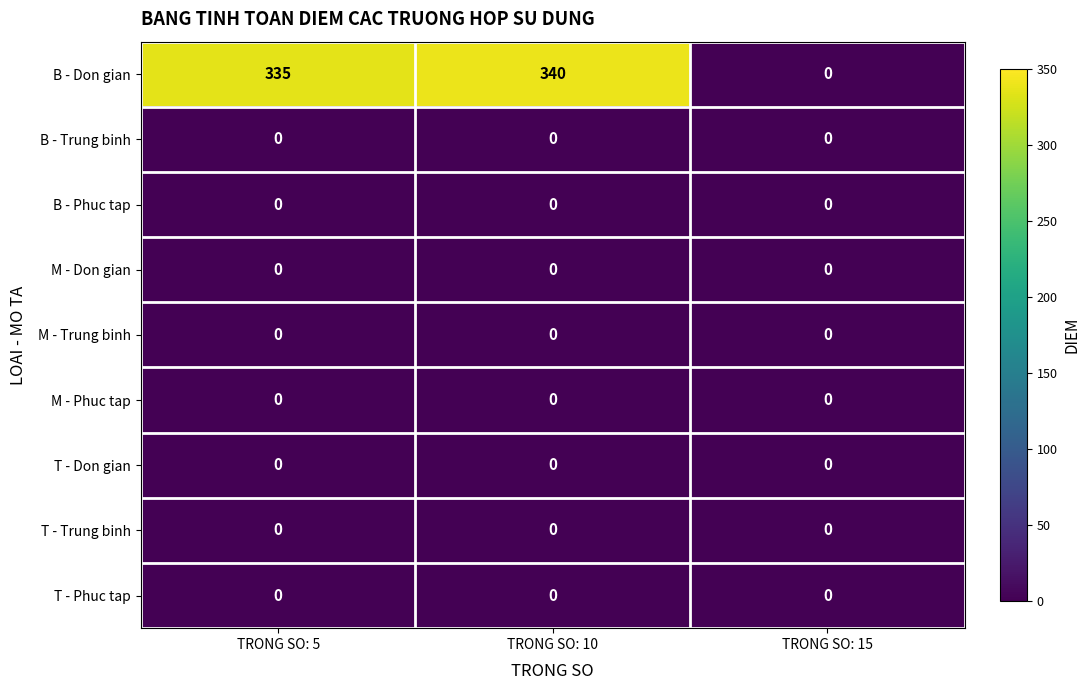

The value of T - Phuc tap at TRONG SO: 5 is 0. True or false?

True